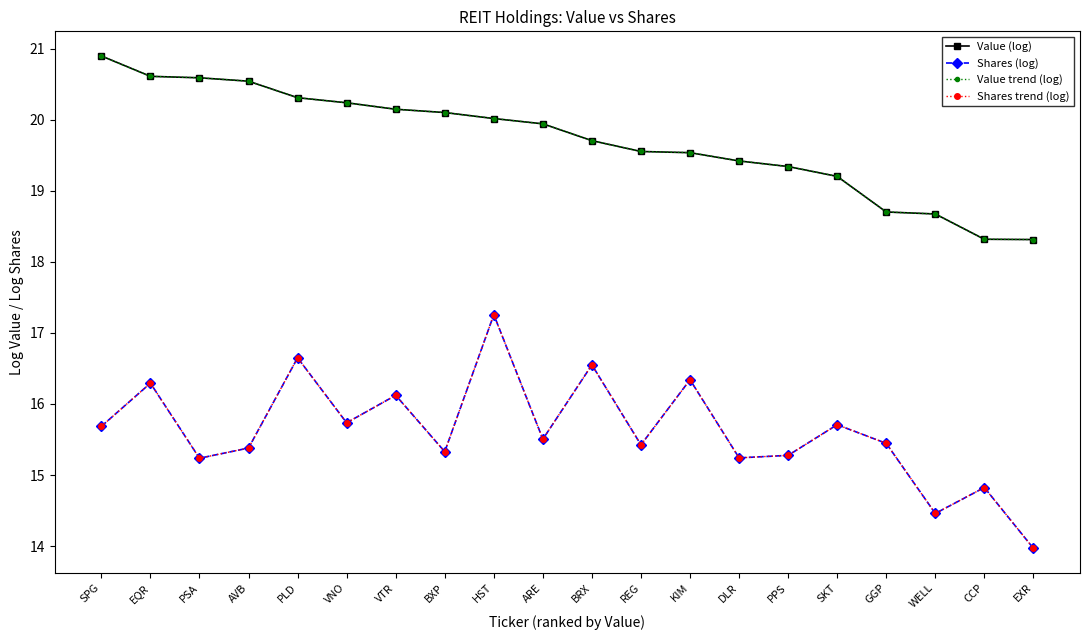

What is the difference between the maximum and minimum values in the Shares (log) series?

3.3